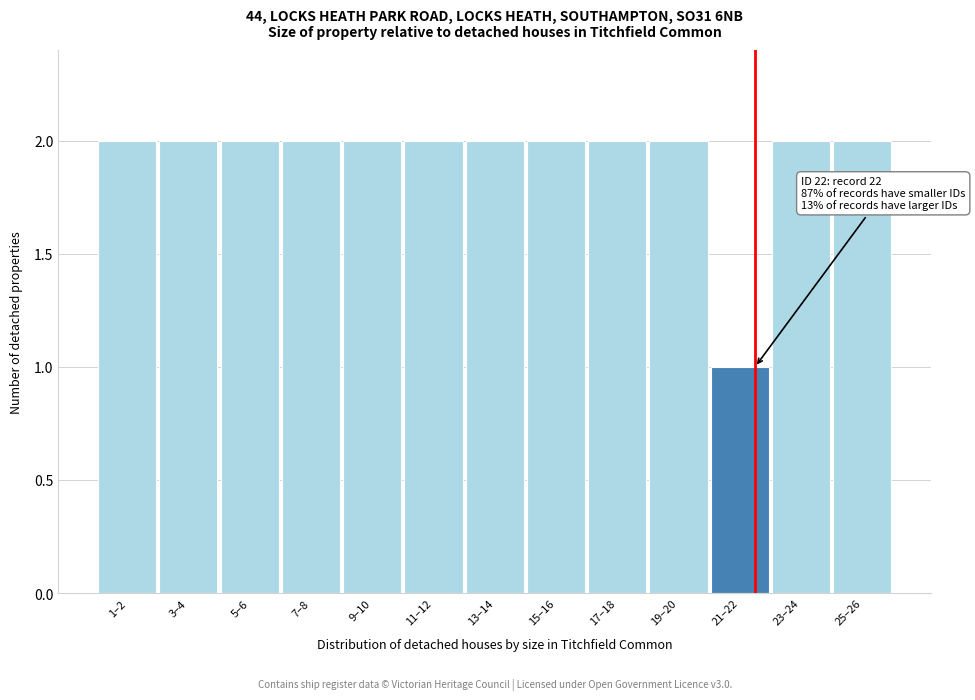

Reading right to left, transcribe all the data shown in this chart.

25–26=2	23–24=2	21–22=1	19–20=2	17–18=2	15–16=2	13–14=2	11–12=2	9–10=2	7–8=2	5–6=2	3–4=2	1–2=2